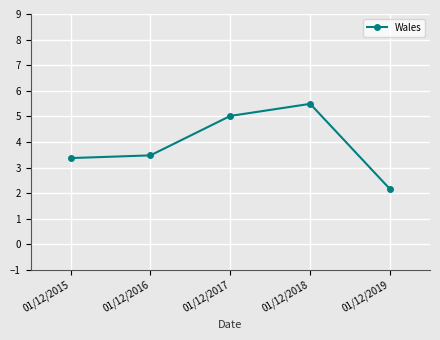

Reading left to right, transcribe all the data shown in this chart.

01/12/2015=3.4	01/12/2016=3.5	01/12/2017=5.0	01/12/2018=5.5	01/12/2019=2.2